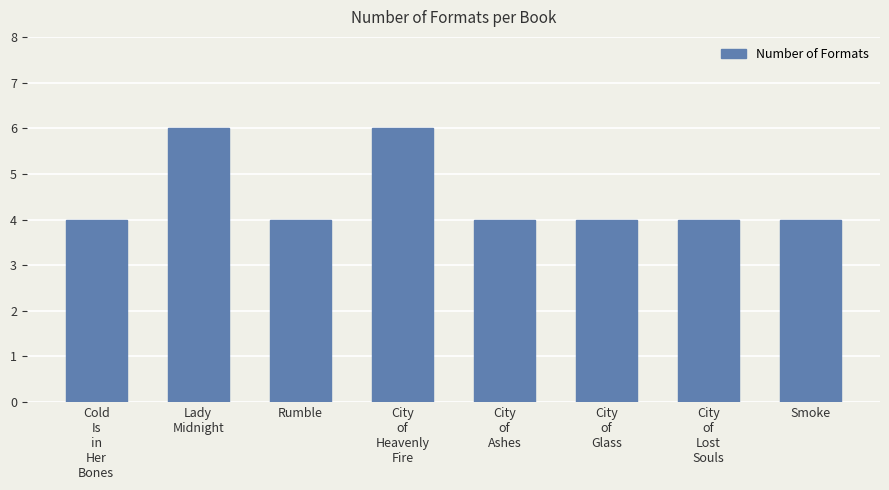

Reading right to left, what are all the values shown in this chart?

4	4	4	4	6	4	6	4